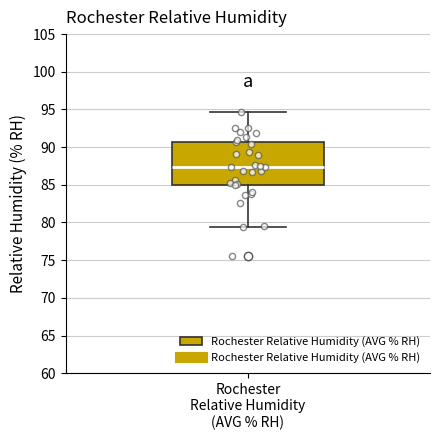

Read this box plot against the y-axis: the position of the median line, the range covered by the box, and the ends of both whiskers. The values are not printed on the chart, so give them approximately, as read against the axis.

median 87.5, box 85.0 to 90.5, whiskers 79.5 to 94.5